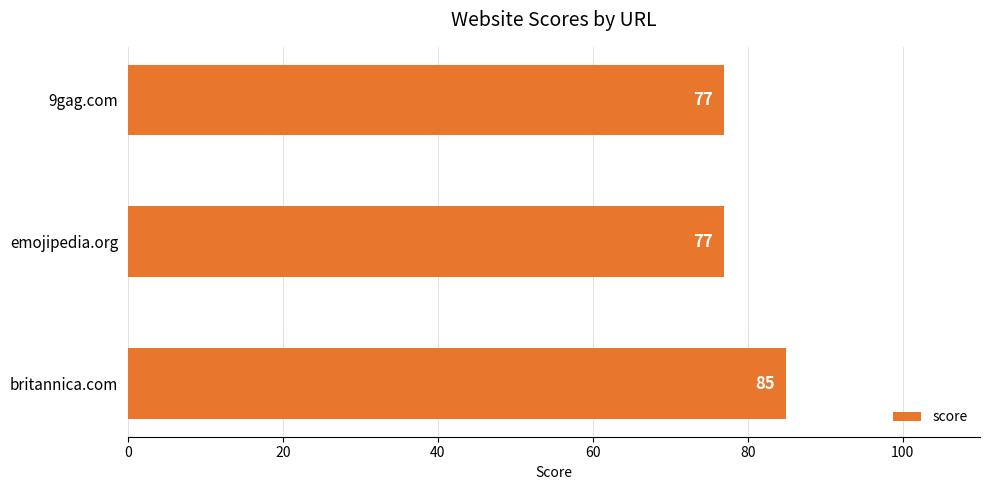

Approximately how many times larger is the value at 9gag.com compared to emojipedia.org?

1.0